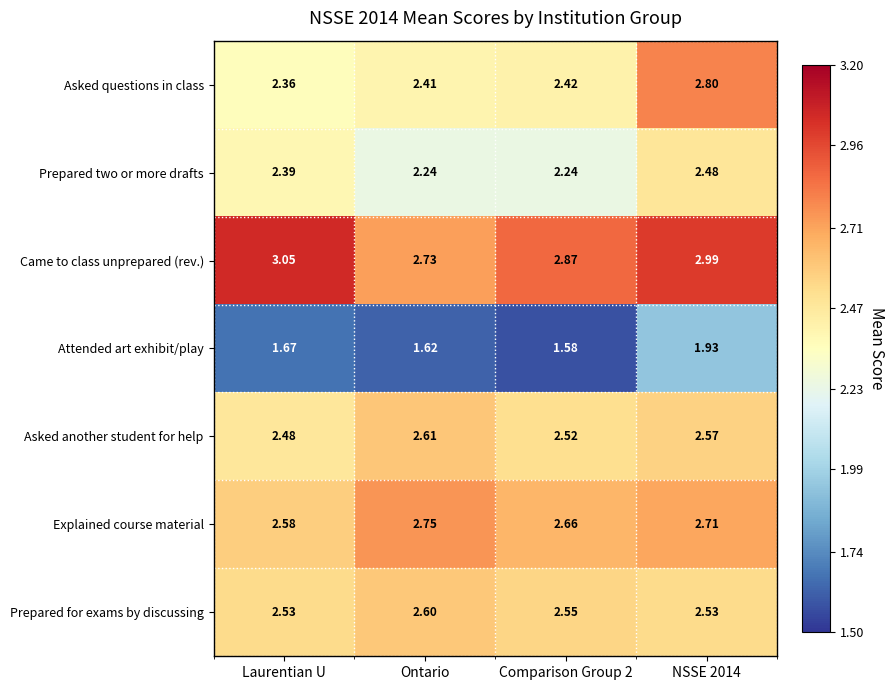

At which category is the sum across all series the highest?

NSSE 2014